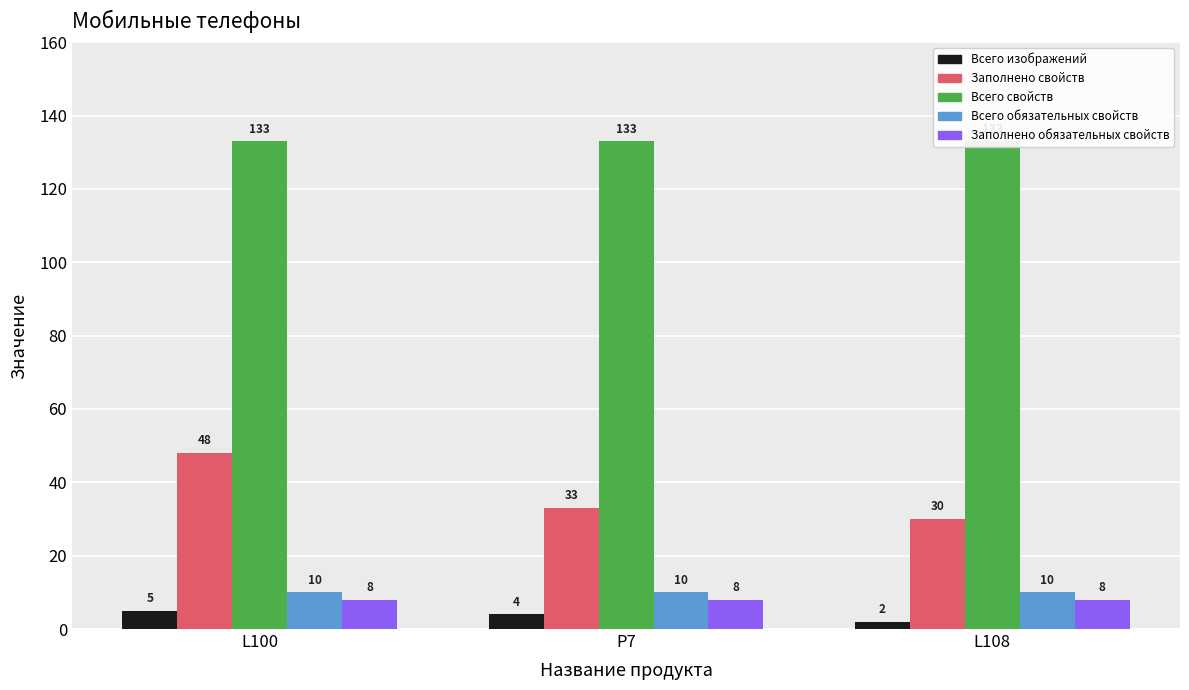

What is the label of the 2nd bar from the right?

P7